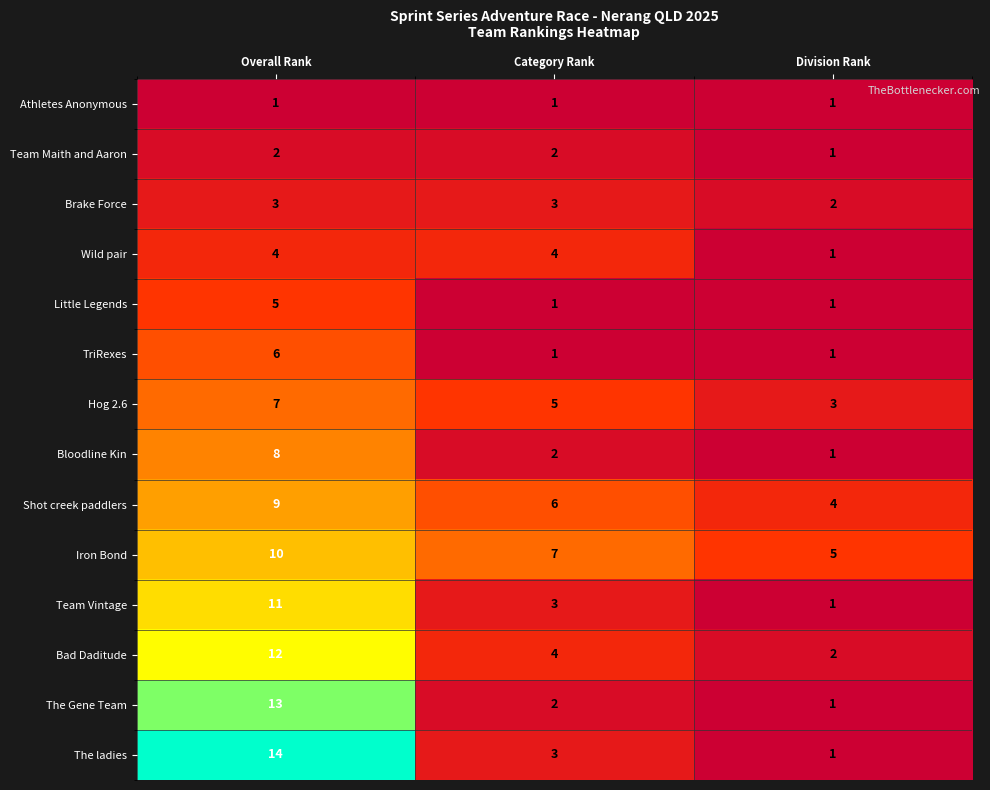

At which category is the sum across all series the highest?

Overall Rank